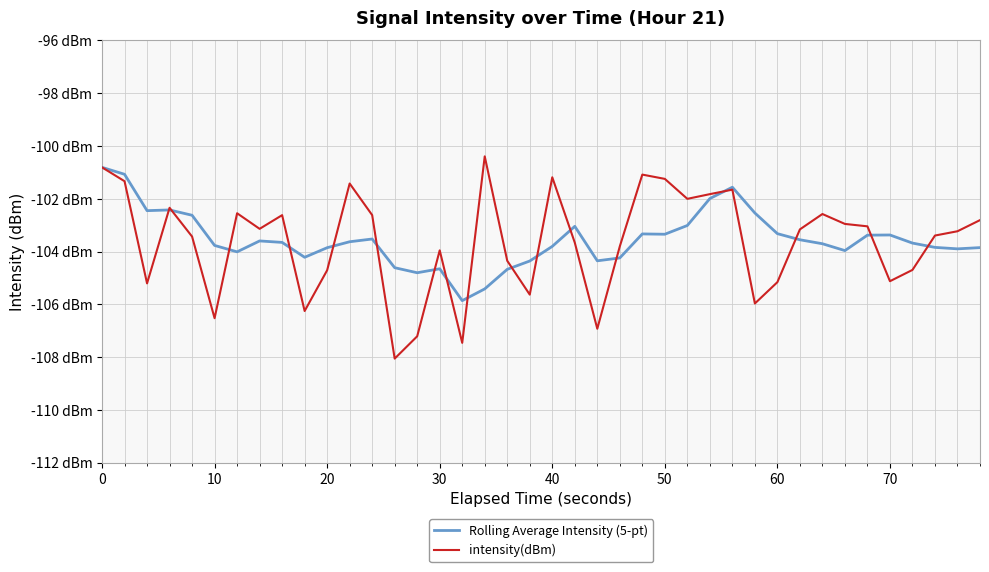

Which series has the widest spread of values?

intensity(dBm)